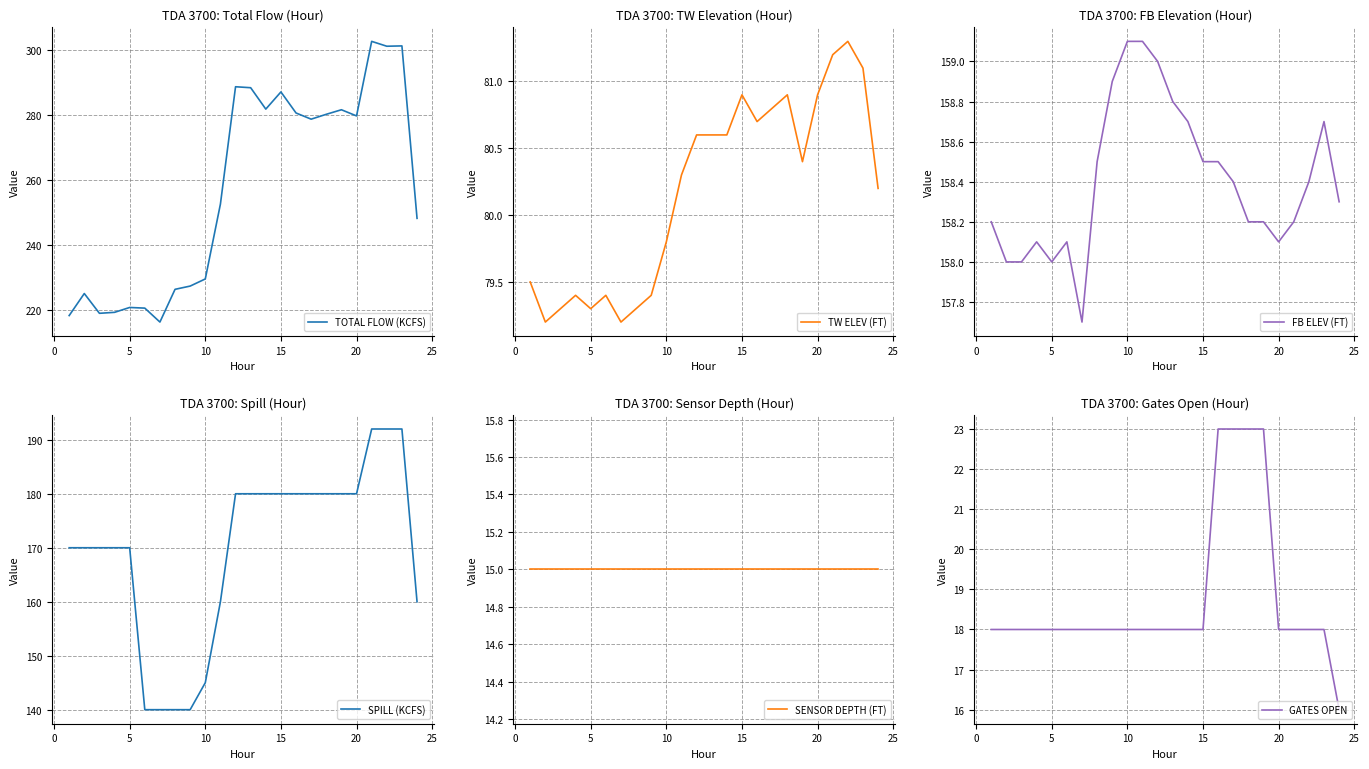

How many lines are shown in the chart?

6